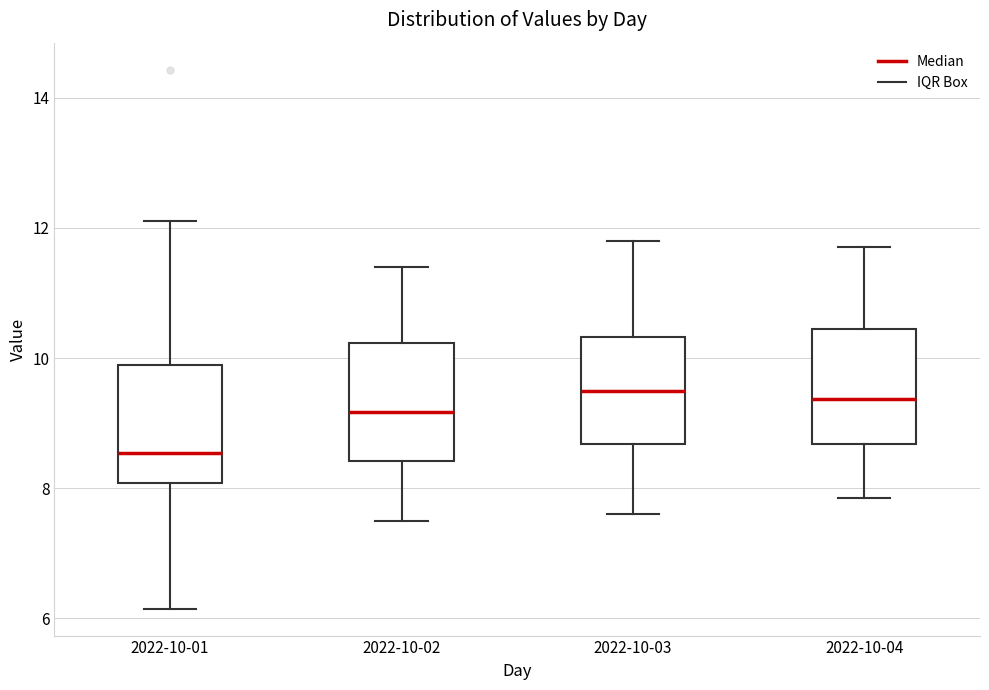

Reading left to right, transcribe this box plot: for each box, give where its median line is, the range the box spans, and where its two whiskers end, as read against the y-axis. The values are not printed on the chart, so give them approximately, as read against the axis.

2022-10-01: median 8.6, box 8.0 to 10.0, whiskers 6.2 to 12.2
2022-10-02: median 9.2, box 8.4 to 10.2, whiskers 7.6 to 11.4
2022-10-03: median 9.6, box 8.6 to 10.4, whiskers 7.6 to 11.8
2022-10-04: median 9.4, box 8.6 to 10.4, whiskers 7.8 to 11.8